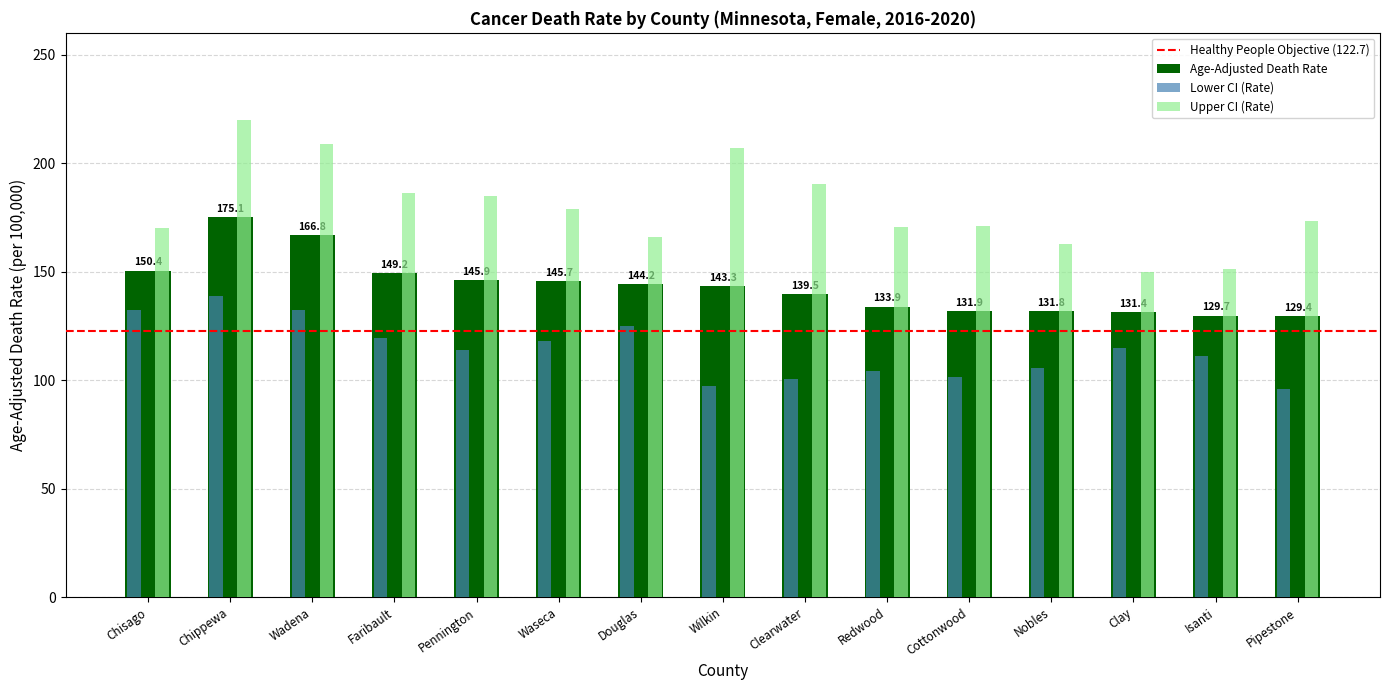

Which series changed the most between Wilkin and Redwood?

Upper CI (Rate)